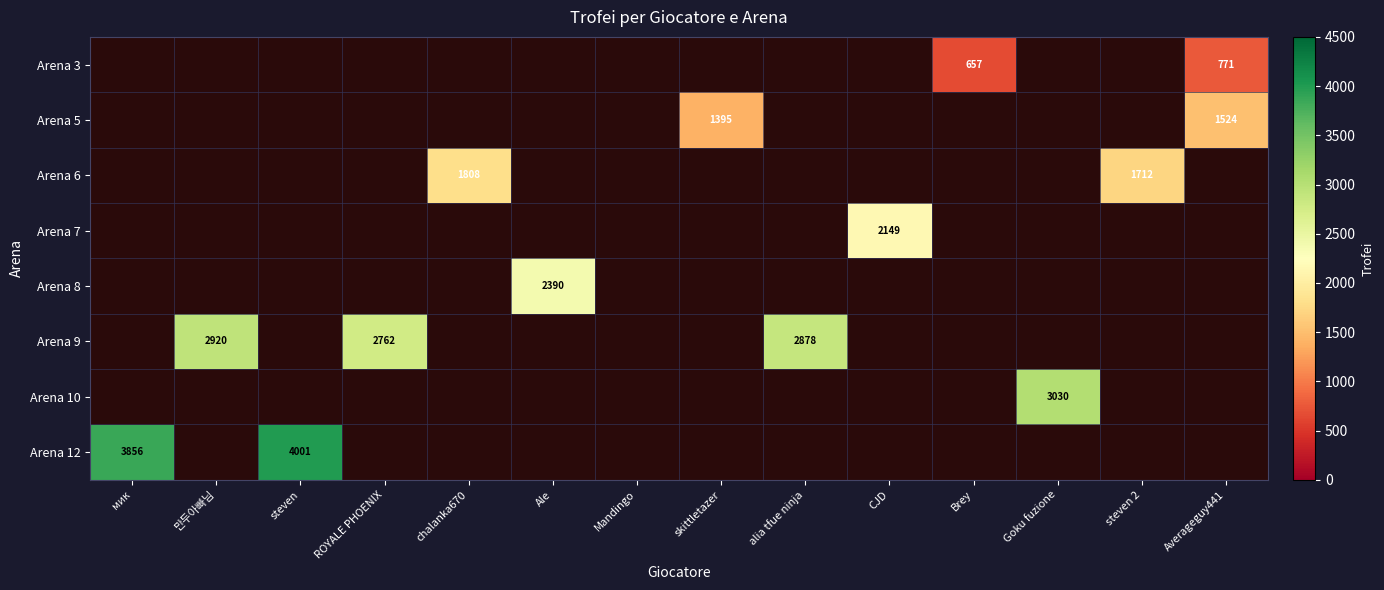

The Arena 10 series shows 5052 at Goku fuzione. True or false?

False